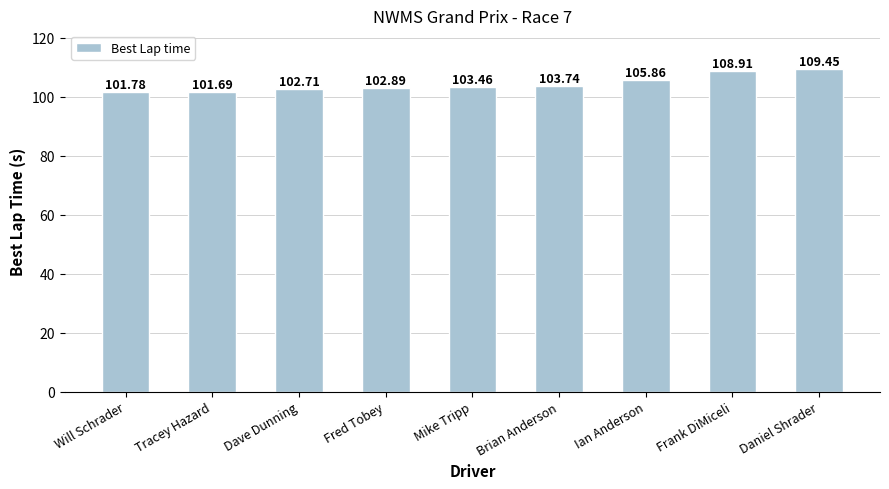

The value at Fred Tobey is 38.6. True or false?

False